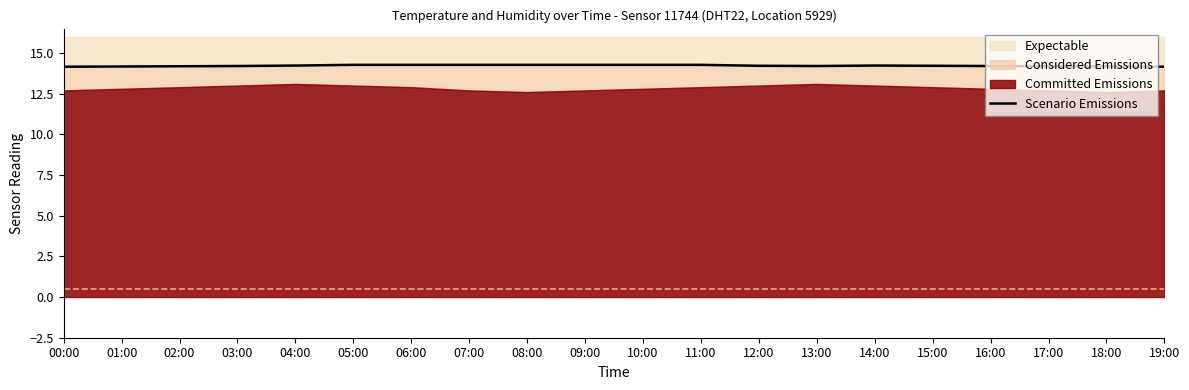

What is the average value?

14.2